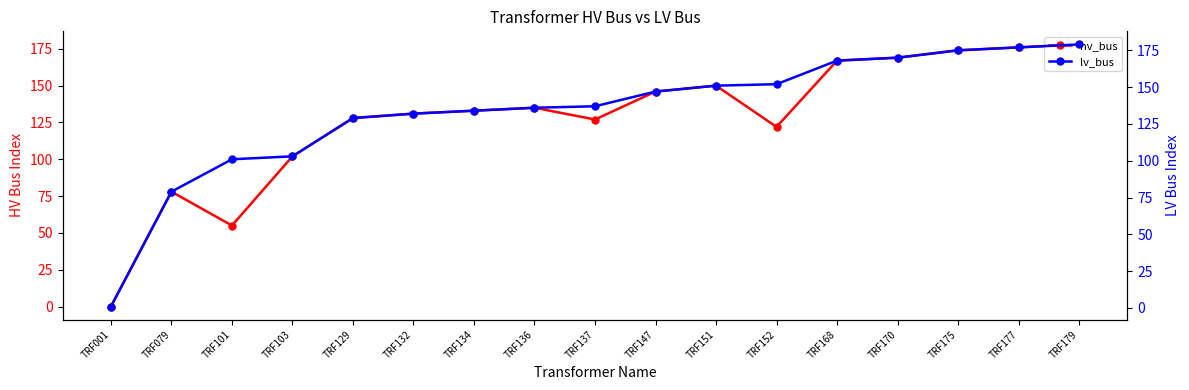

True or false: lv_bus and hv_bus cross at least once.

False